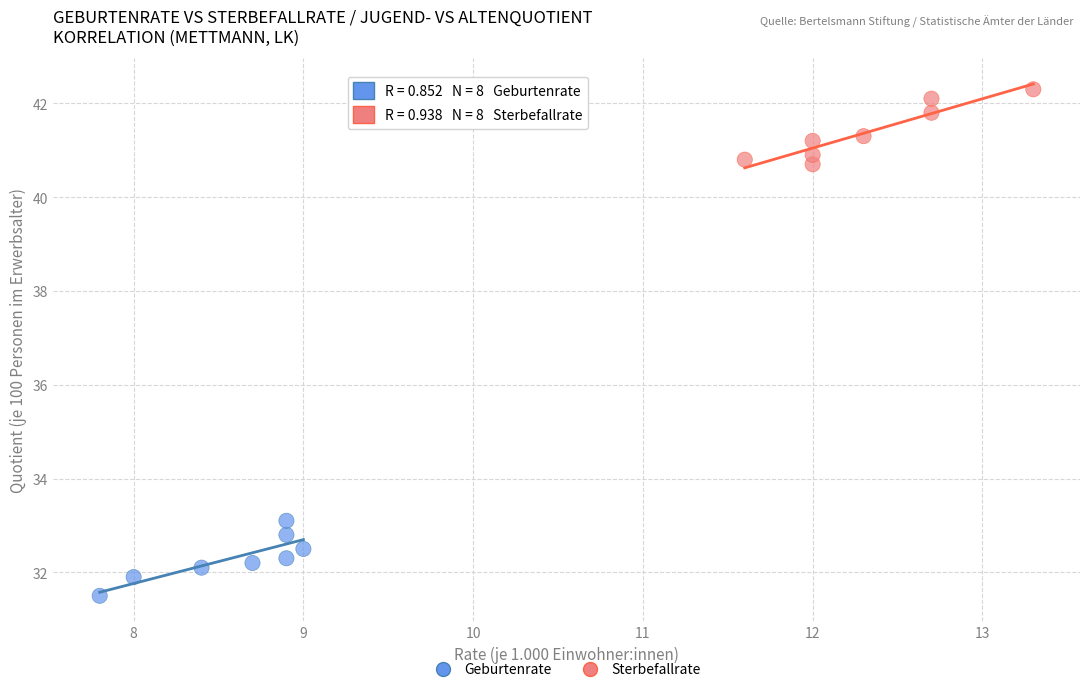

Which series contains the highest Y value?

Sterbefallrate